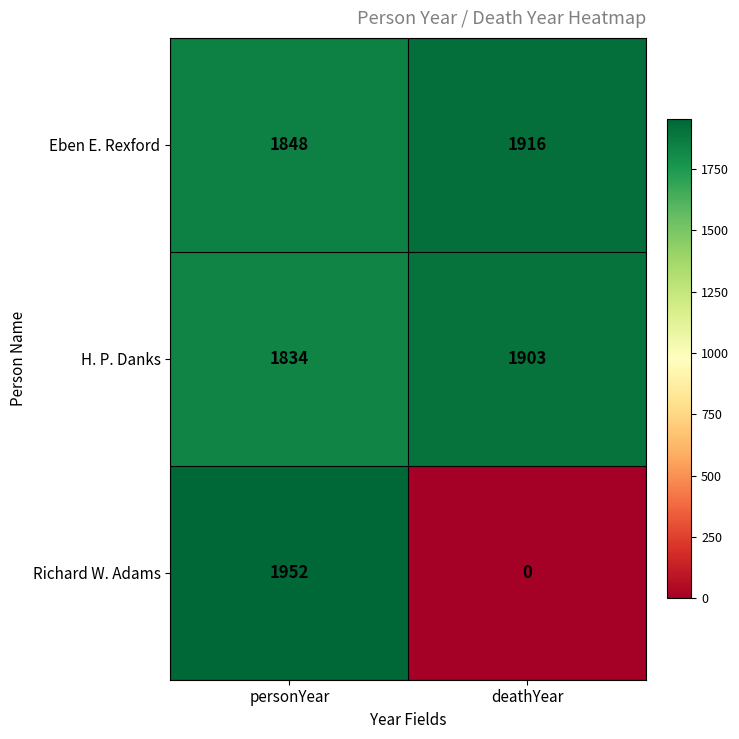

The Richard W. Adams series shows 0 at deathYear. True or false?

True